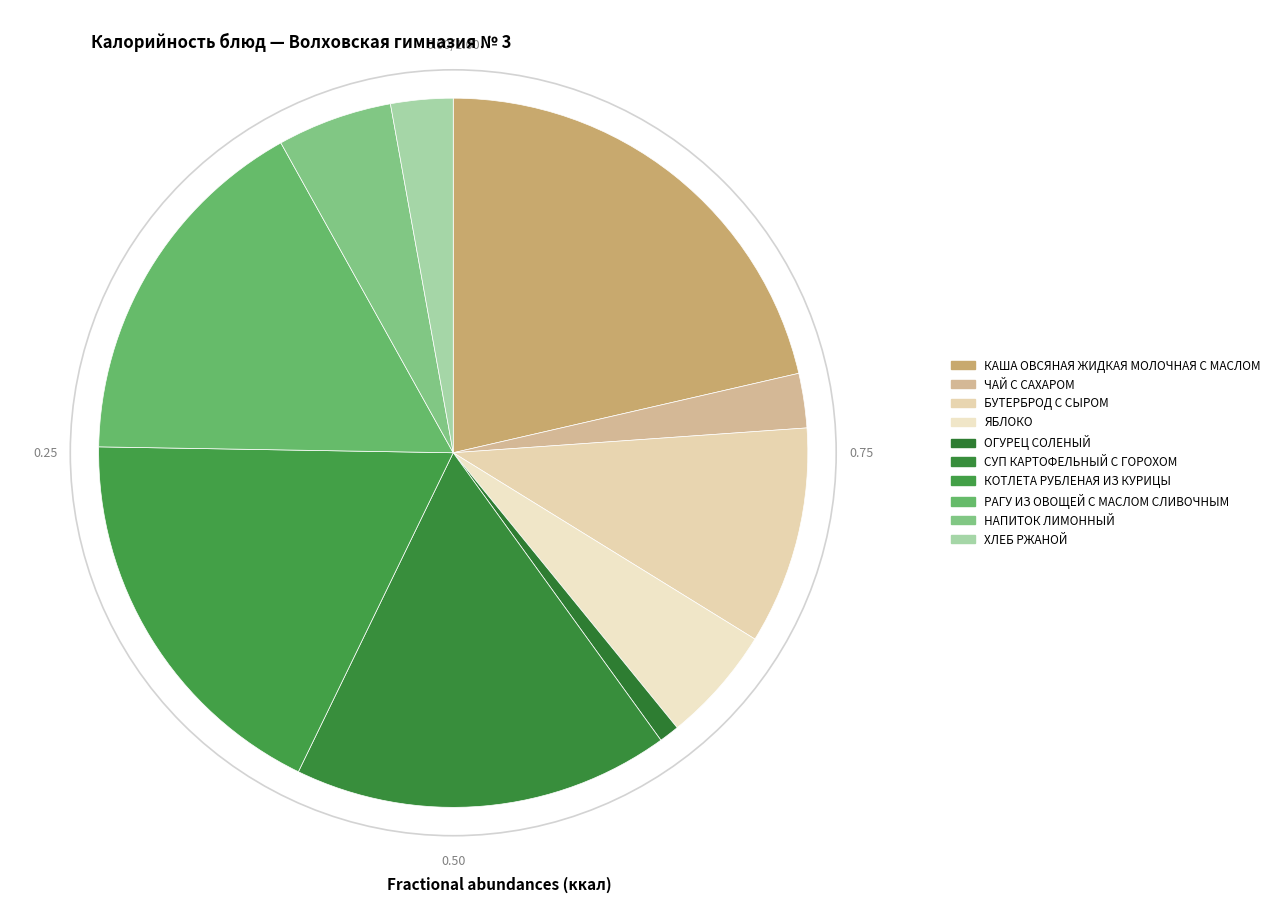

What is the smallest slice in the pie chart?

ОГУРЕЦ СОЛЕНЫЙ